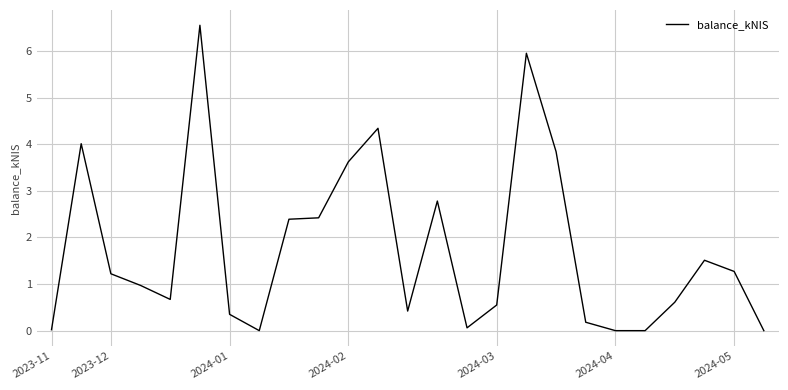

True or false: the data shows 0.4 at 2023-12.

False